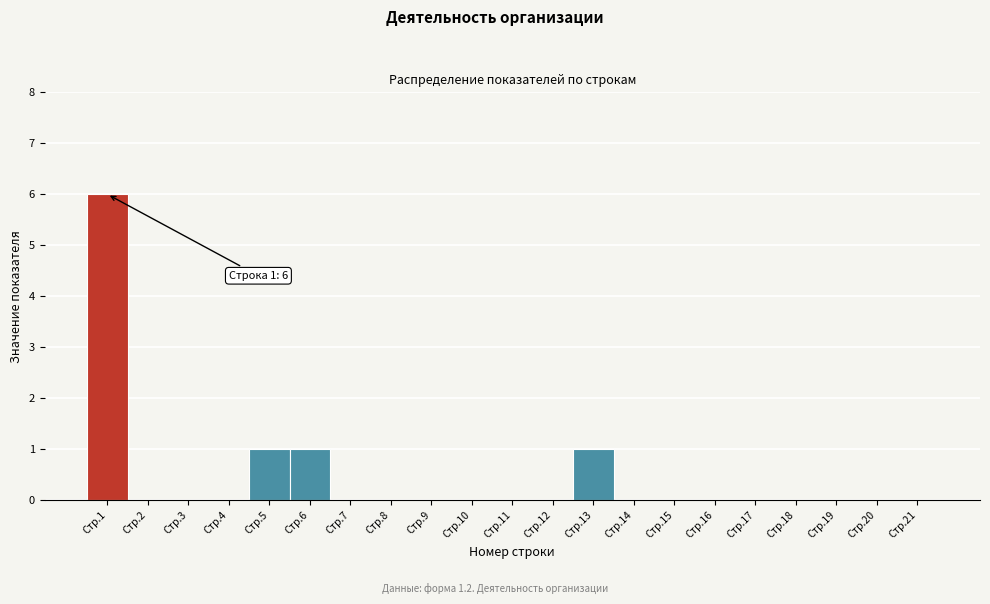

Reading right to left, what are all the values shown in this chart?

Стр.21=0	Стр.20=0	Стр.19=0	Стр.18=0	Стр.17=0	Стр.16=0	Стр.15=0	Стр.14=0	Стр.13=1	Стр.12=0	Стр.11=0	Стр.10=0	Стр.9=0	Стр.8=0	Стр.7=0	Стр.6=1	Стр.5=1	Стр.4=0	Стр.3=0	Стр.2=0	Стр.1=6